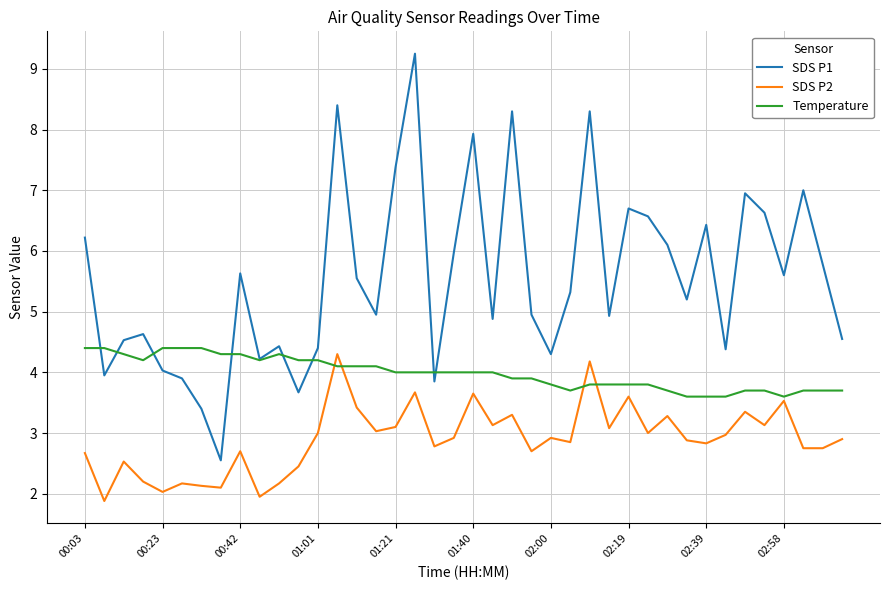

Which series has the widest spread of values?

SDS P1